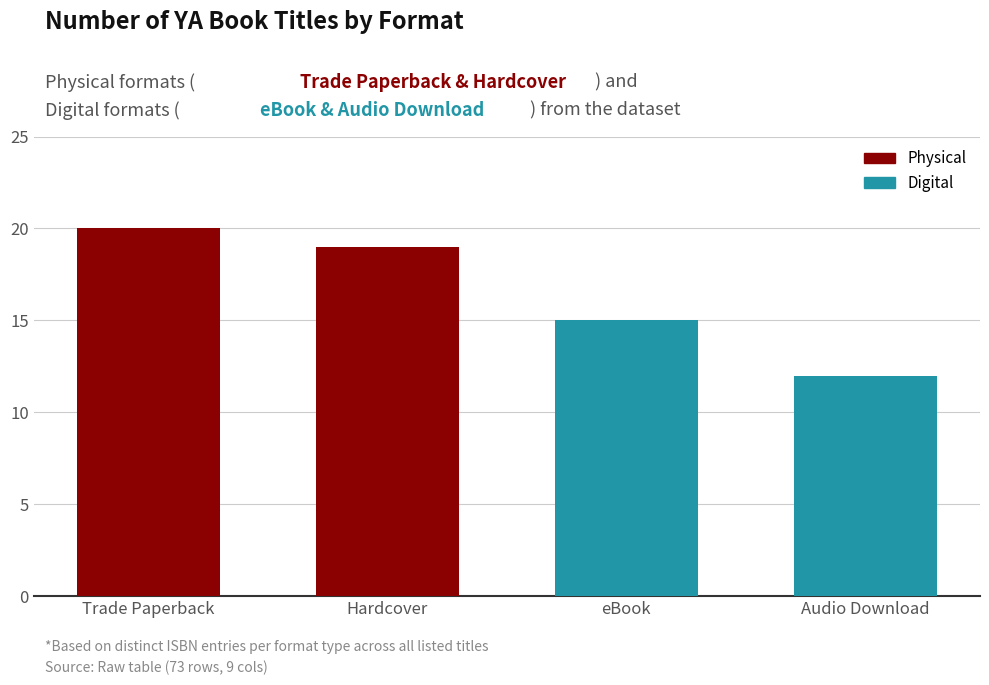

Reading right to left, extract all data points from this chart.

Audio Download=12	eBook=15	Hardcover=19	Trade Paperback=20